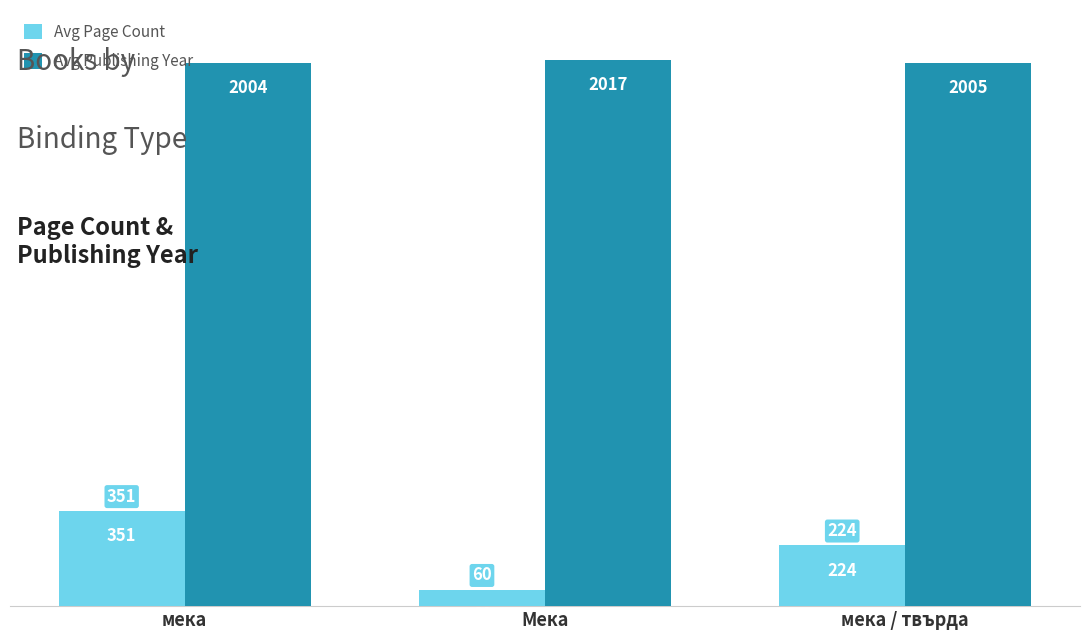

The value of Avg Publishing Year at Мека is 862. True or false?

False